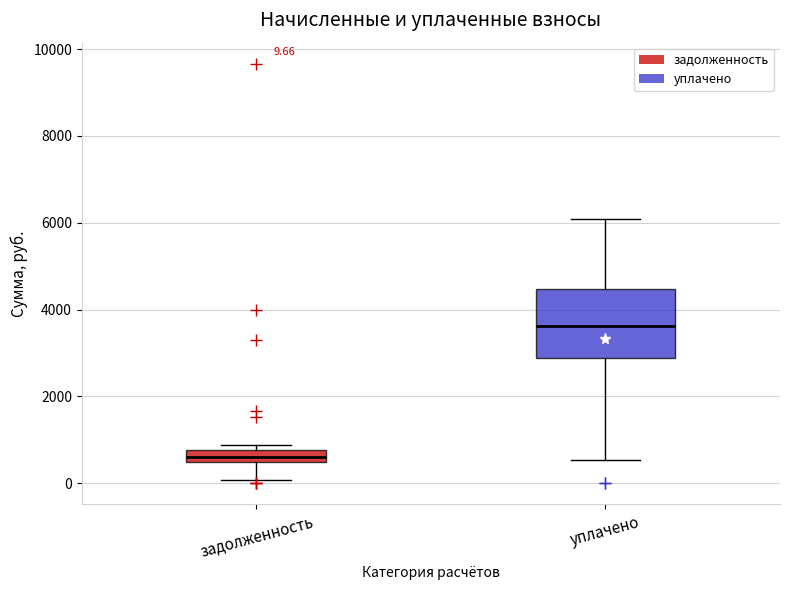

Which box's median line is the lowest?

задолженность